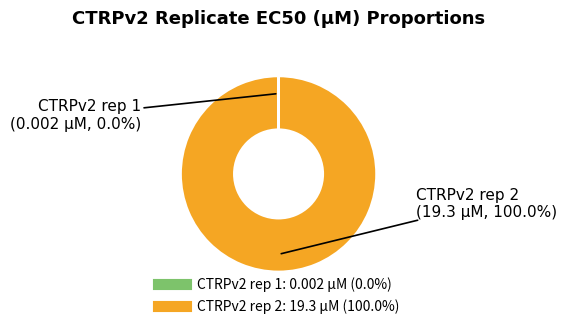

Which category has the biggest portion of the pie?

CTRPv2 rep 2